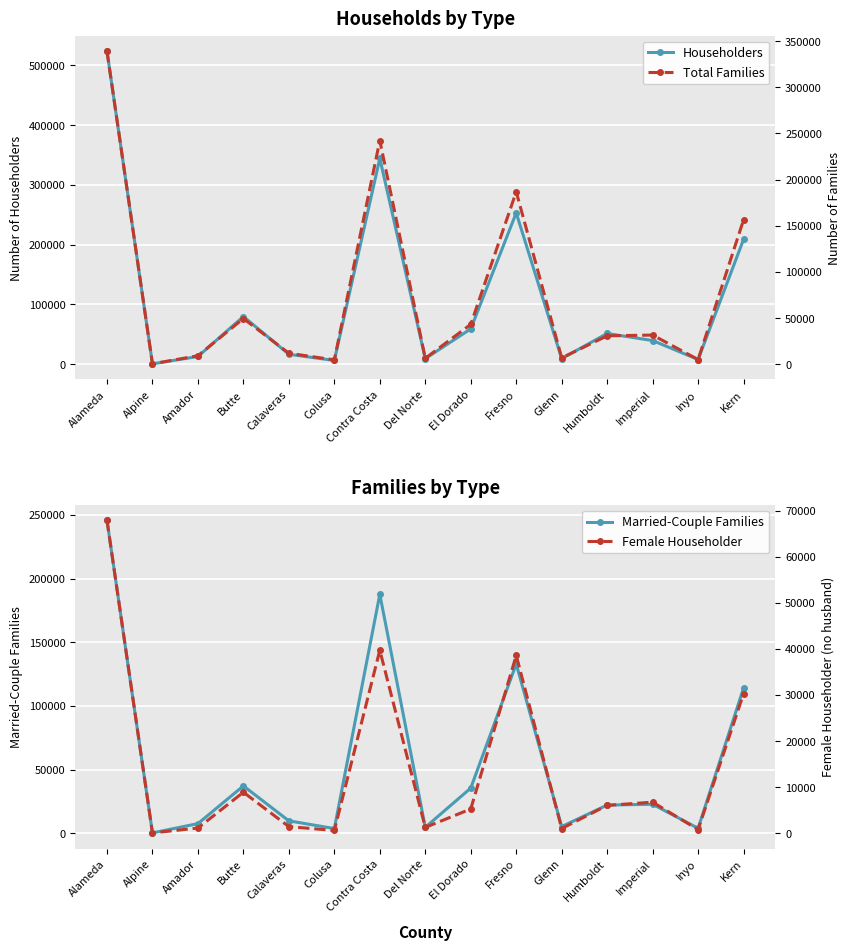

What is the spread (max minus min) of values at Colusa?

5513